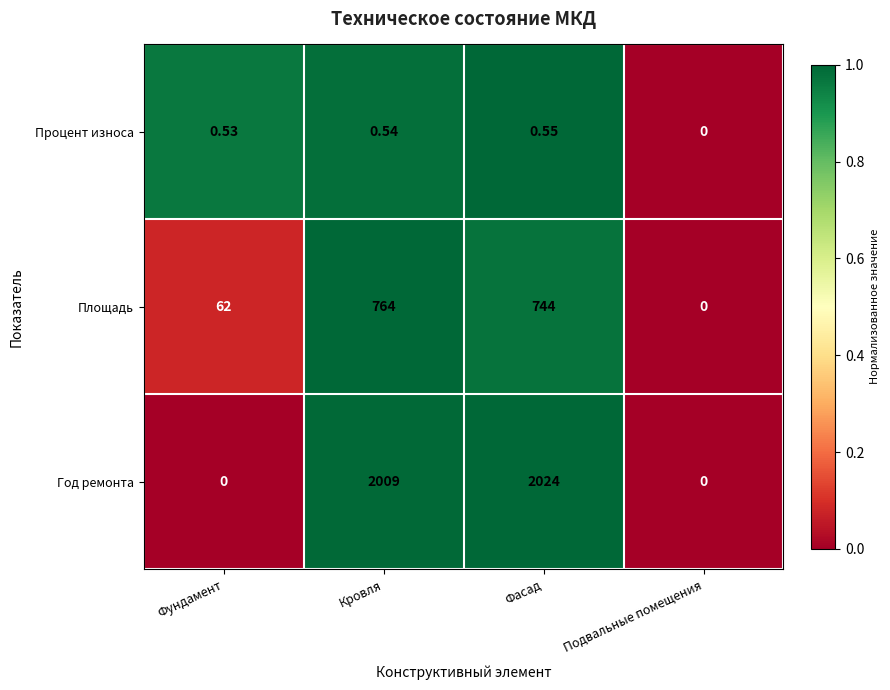

How many positive values does the Год ремонта series have?

2